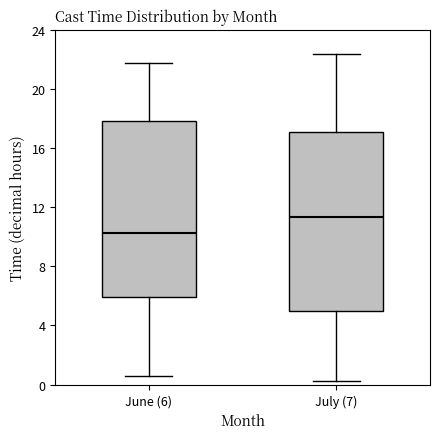

Which box has the highest median line?

July (7)